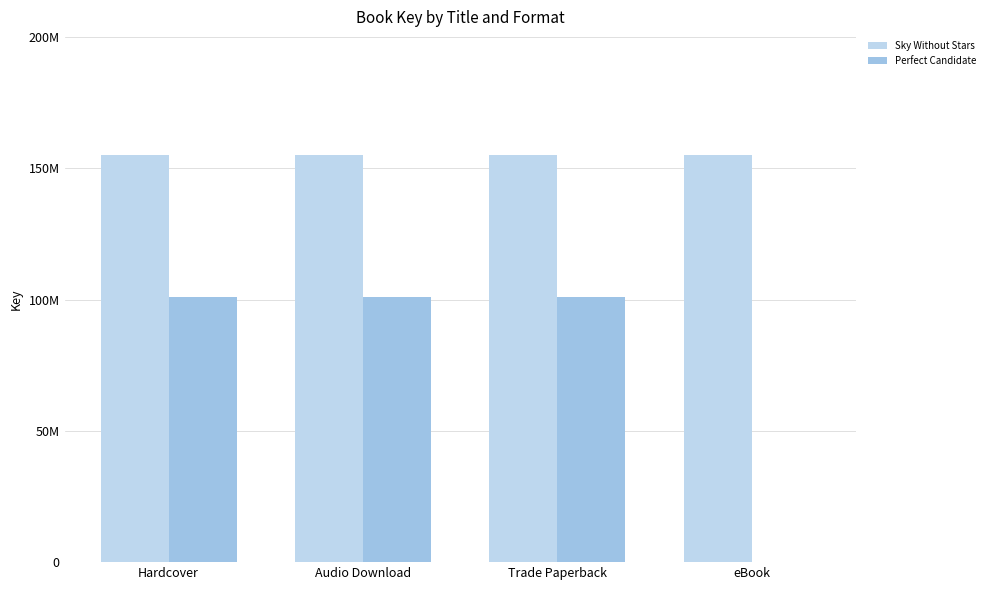

At which label does Sky Without Stars reach its peak?

Hardcover